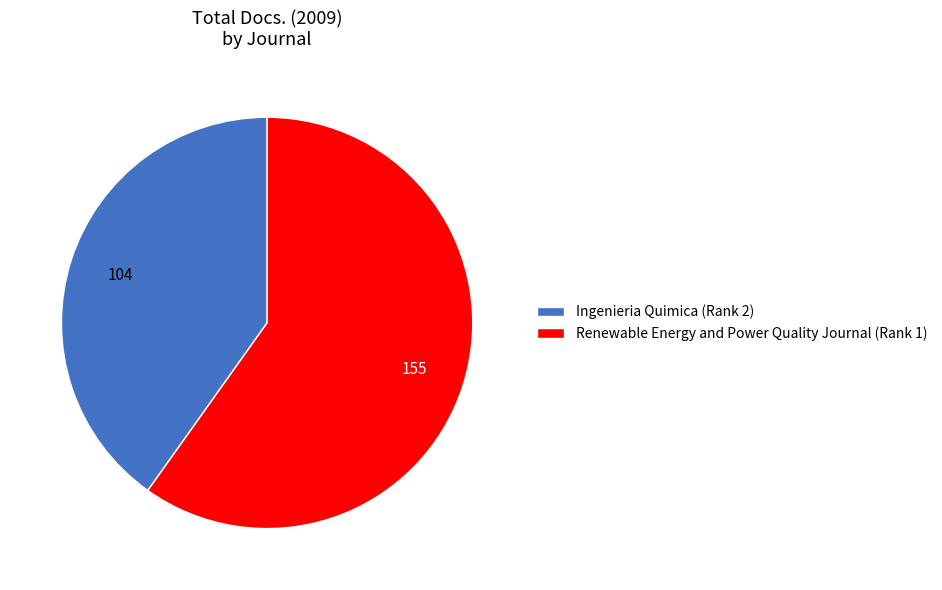

True or false: Ingenieria Quimica (Rank 2) accounts for 28% of the total.

False